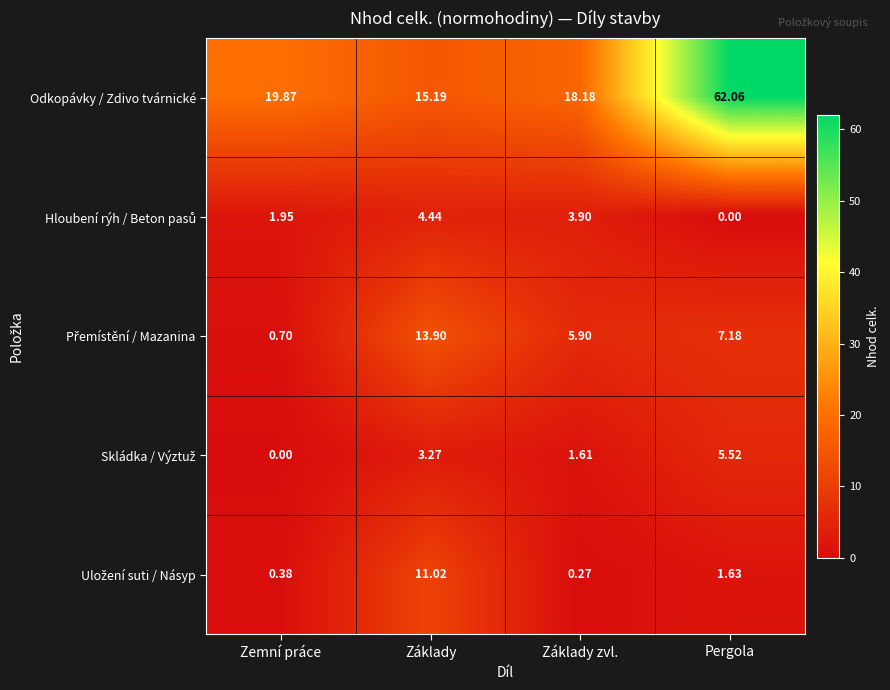

At which category is the sum across all series the highest?

Pergola